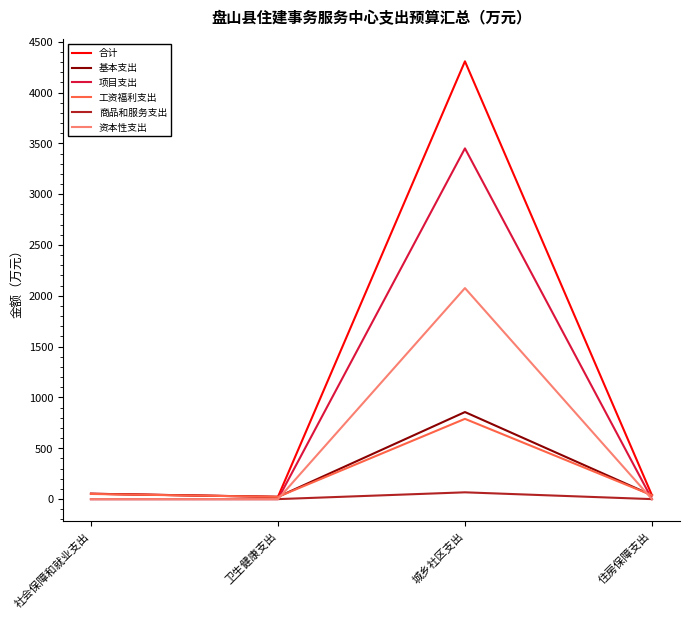

At which label does 资本性支出 reach its peak?

城乡社区支出